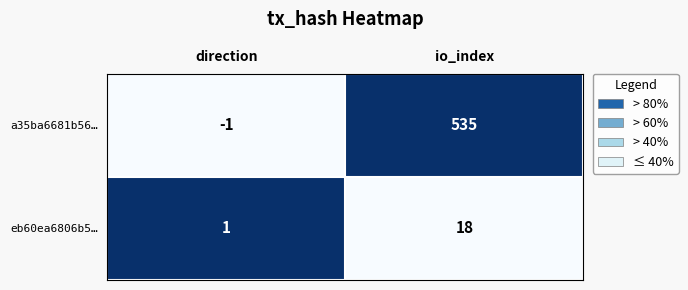

Between direction and io_index, which series saw the biggest shift?

a35ba6681b56…